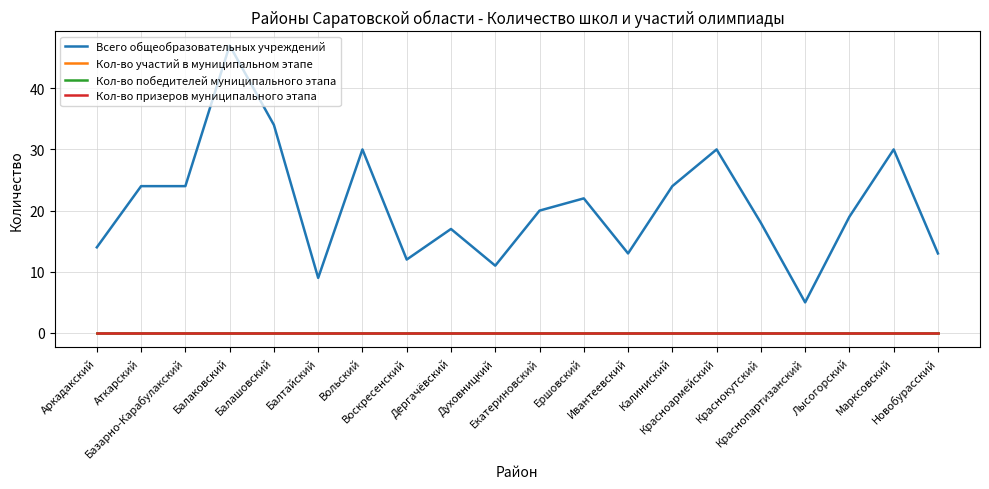

Which series has the largest total across all categories?

Всего общеобразовательных учреждений